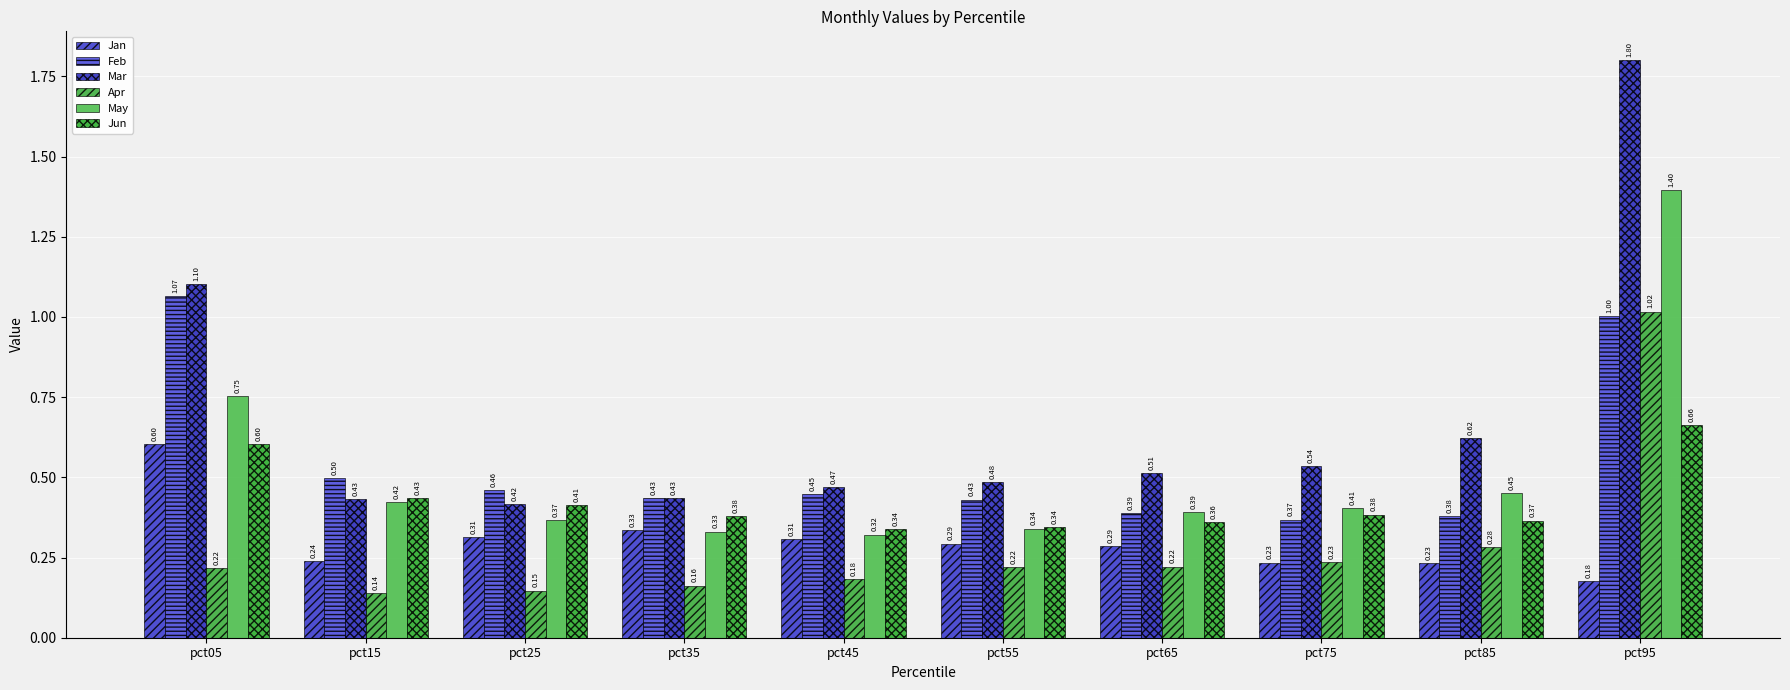

Count the Jan values in the range 0 to 1.

10